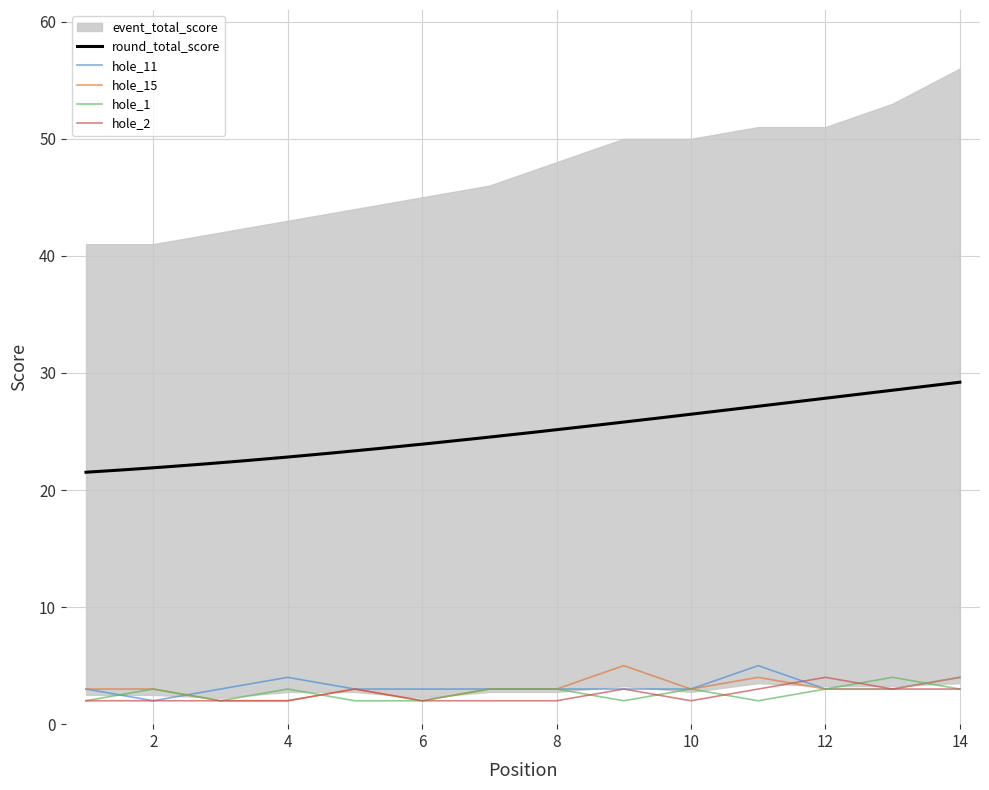

Is it true that hole_1 equals 3 at 4?

True